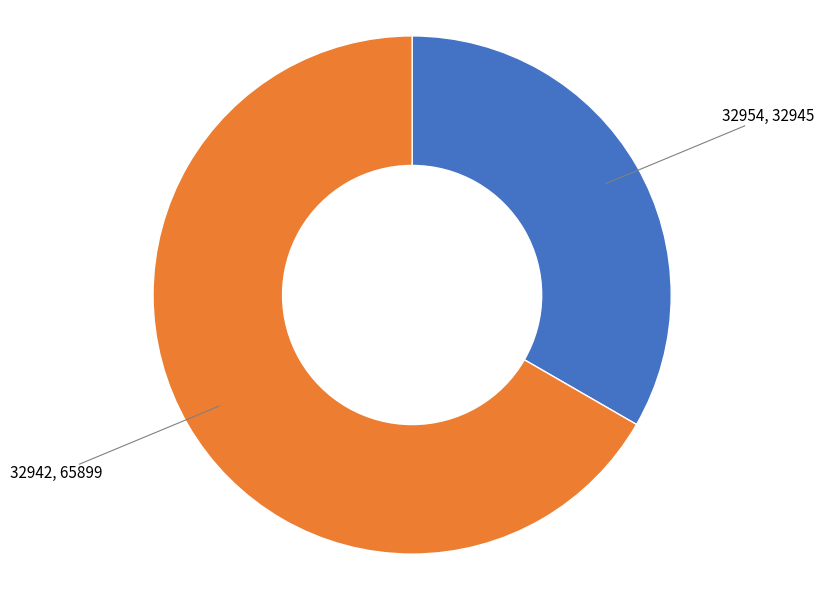

Does any single category account for the majority?

Yes